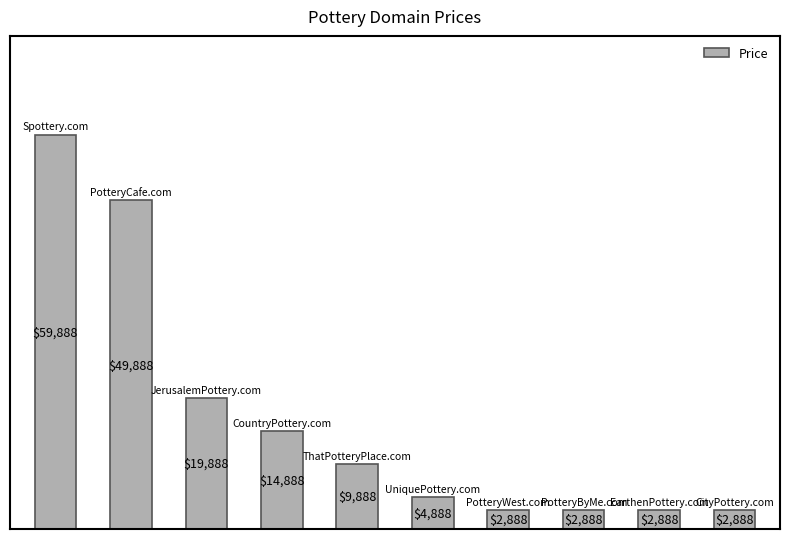

What is the value of the 10th bar from the left?

2888